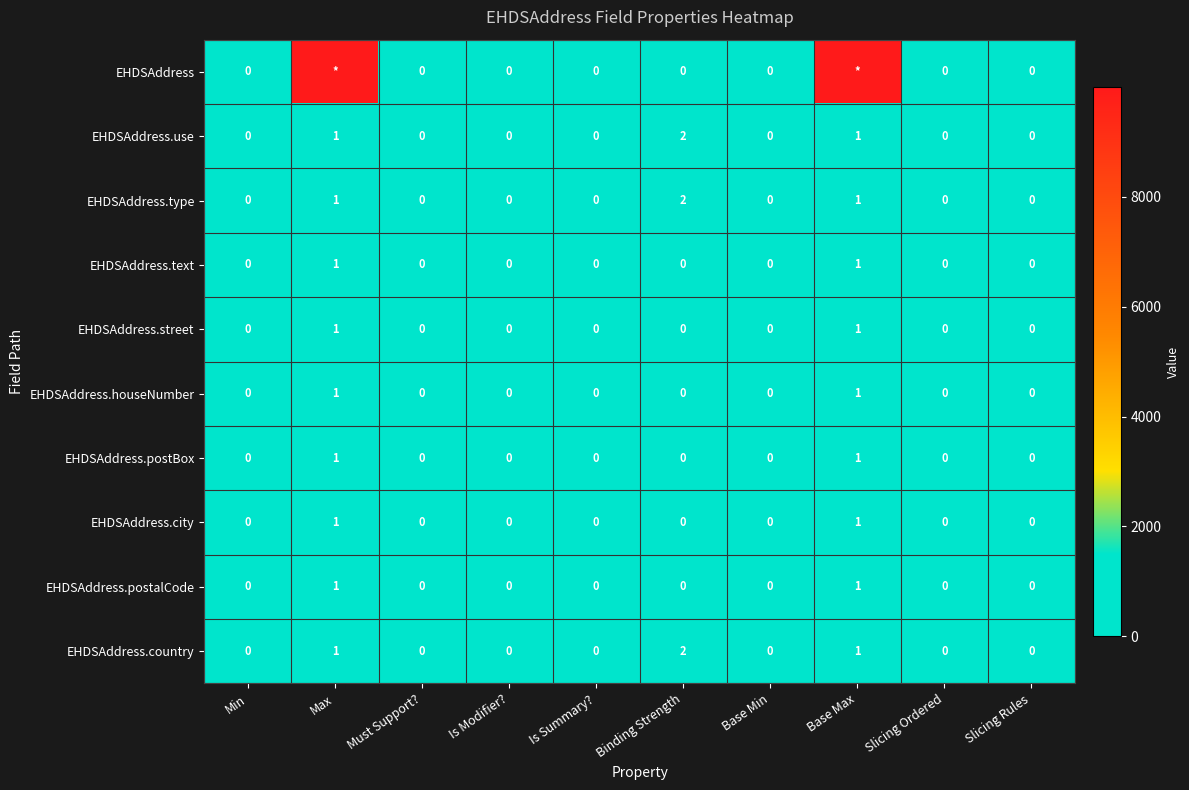

What is the difference between the maximum and minimum values in the EHDSAddress.country series?

2